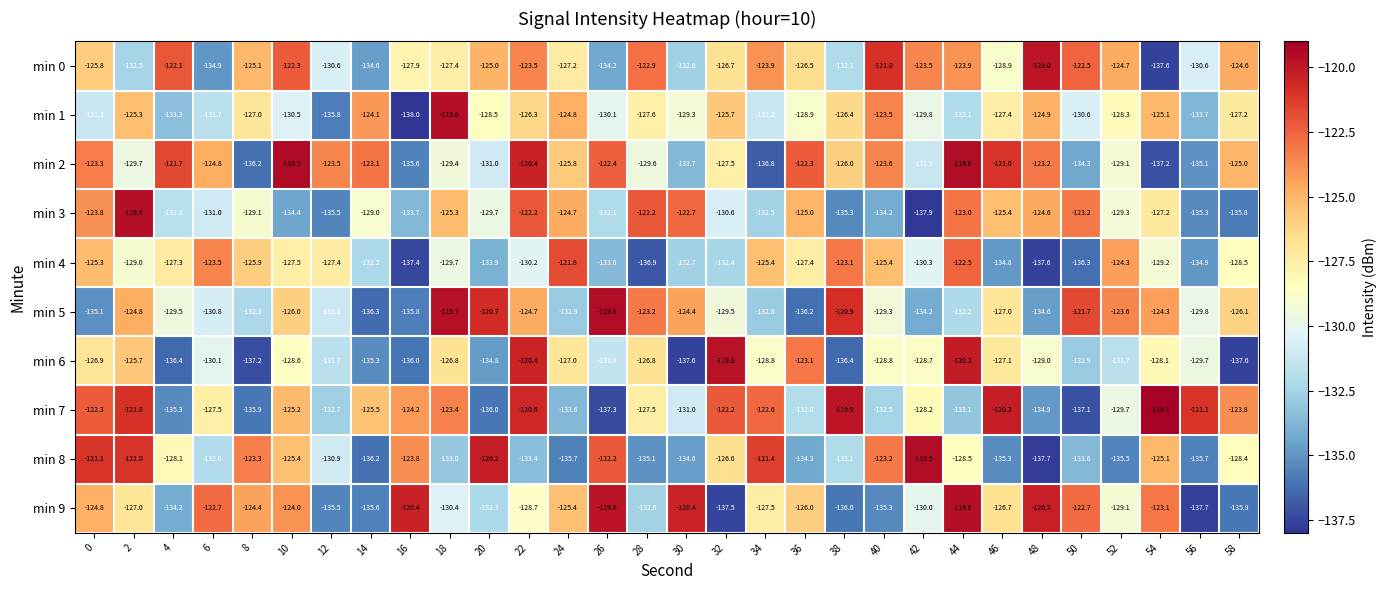

How many distinct data groups are displayed?

10